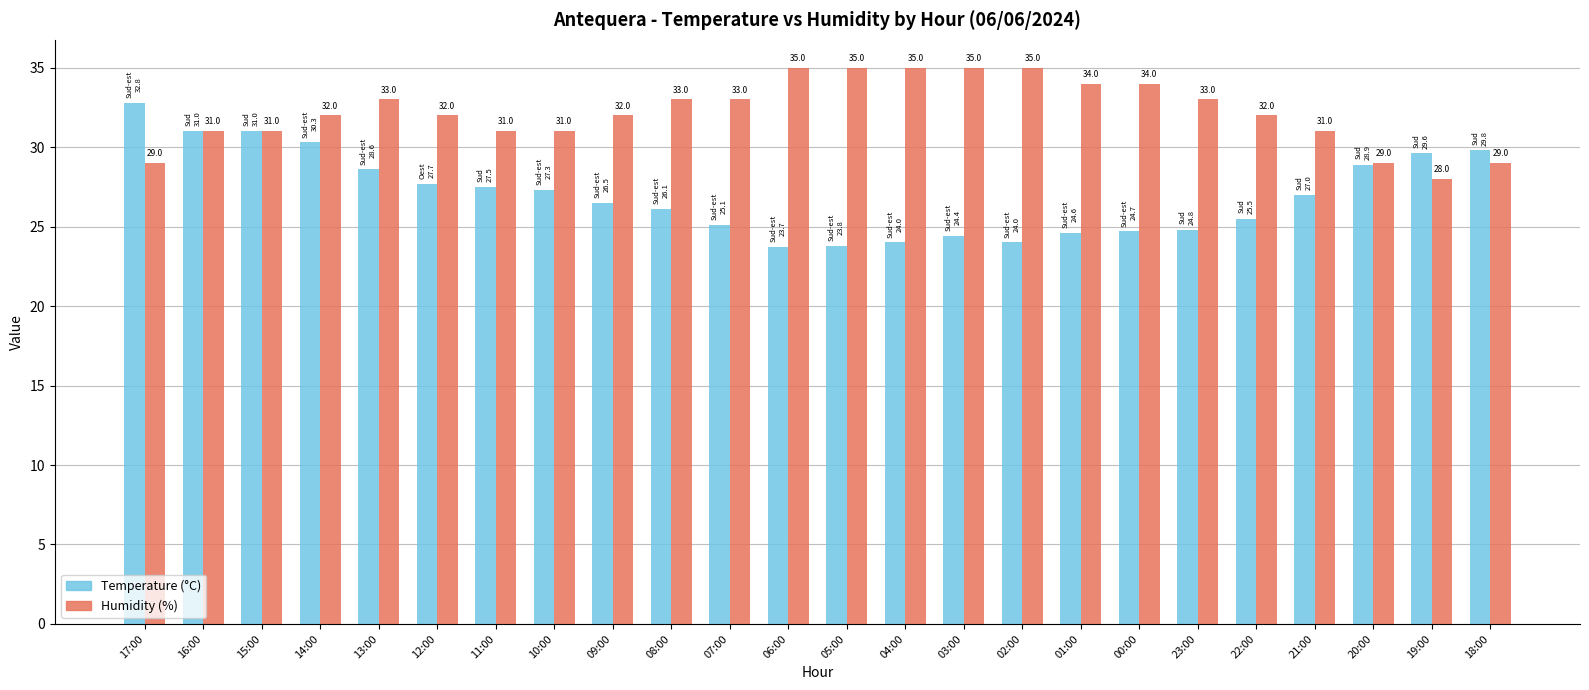

What value does the Temperature (°C) series have at 13:00?

28.6